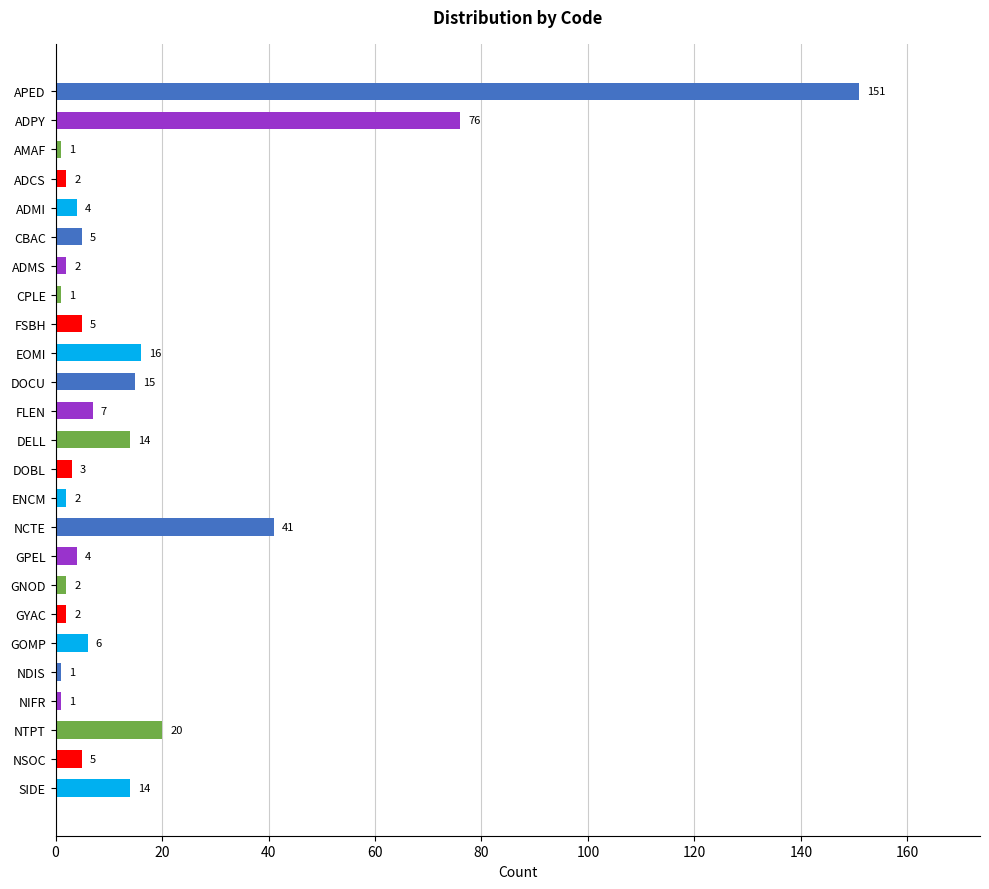

How many data points are less than 5?

12